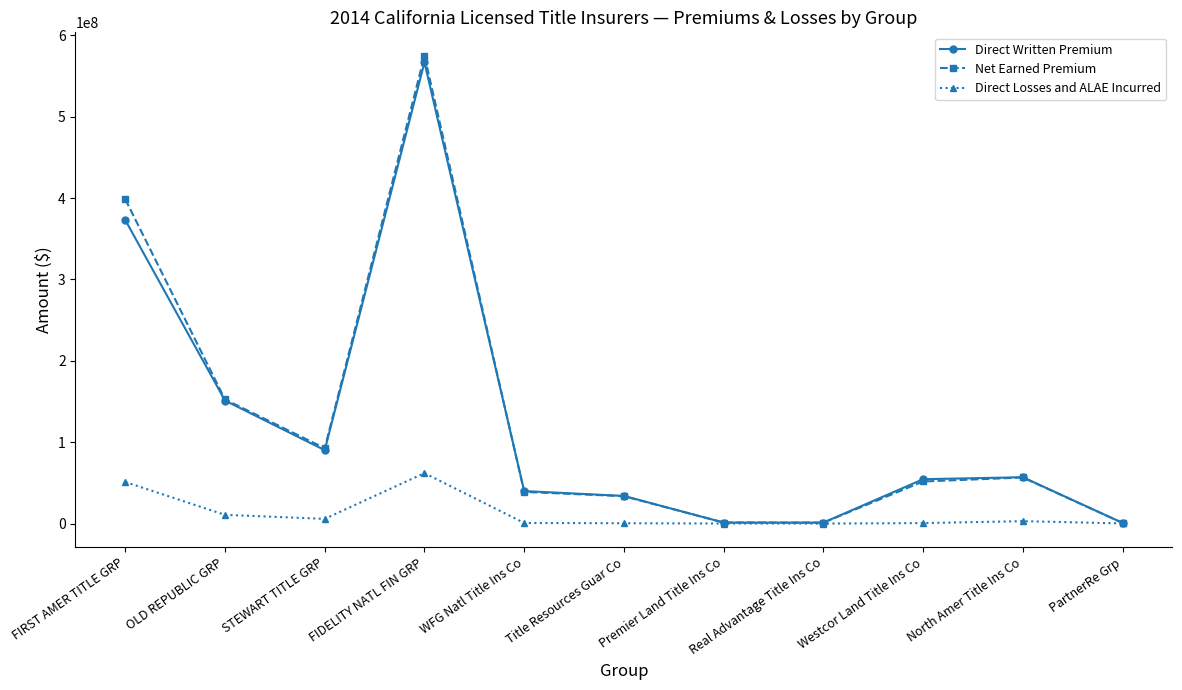

At how many categories does at least one series exceed 48994256?

6